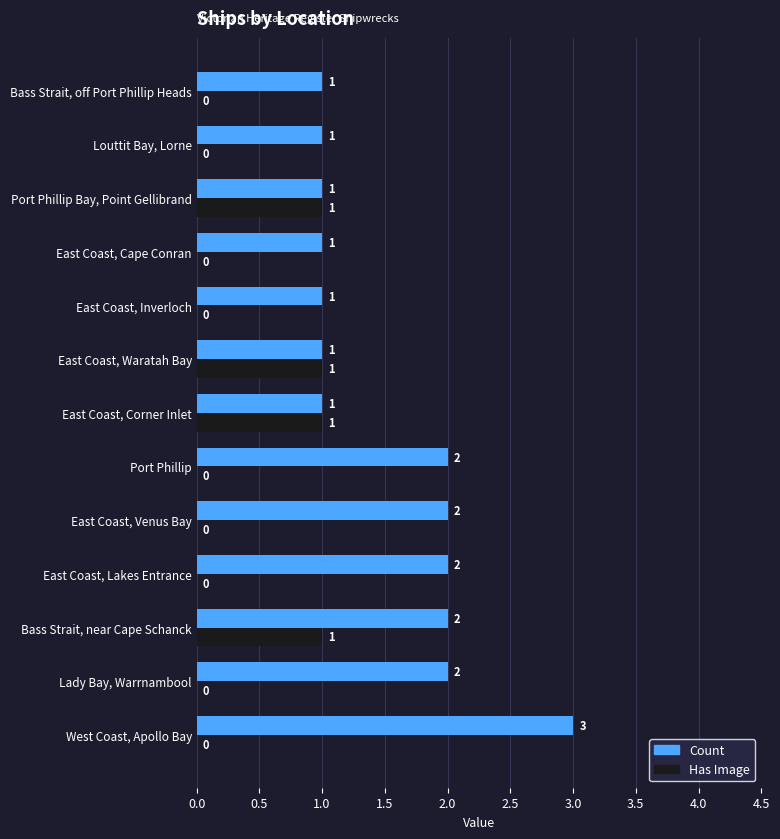

What is the sum of all Has Image values?

4